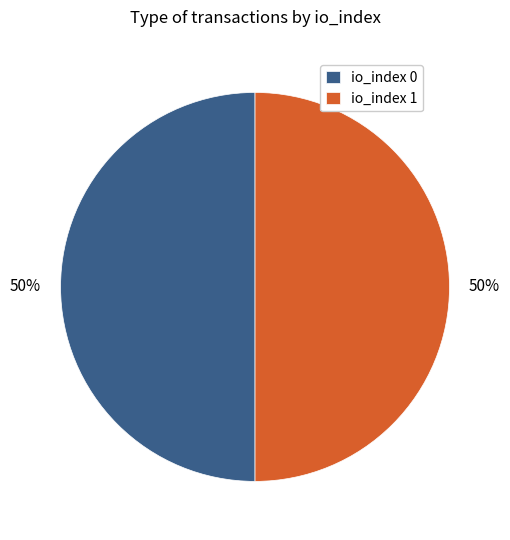

To the nearest percent, what portion does io_index 0 represent?

50%